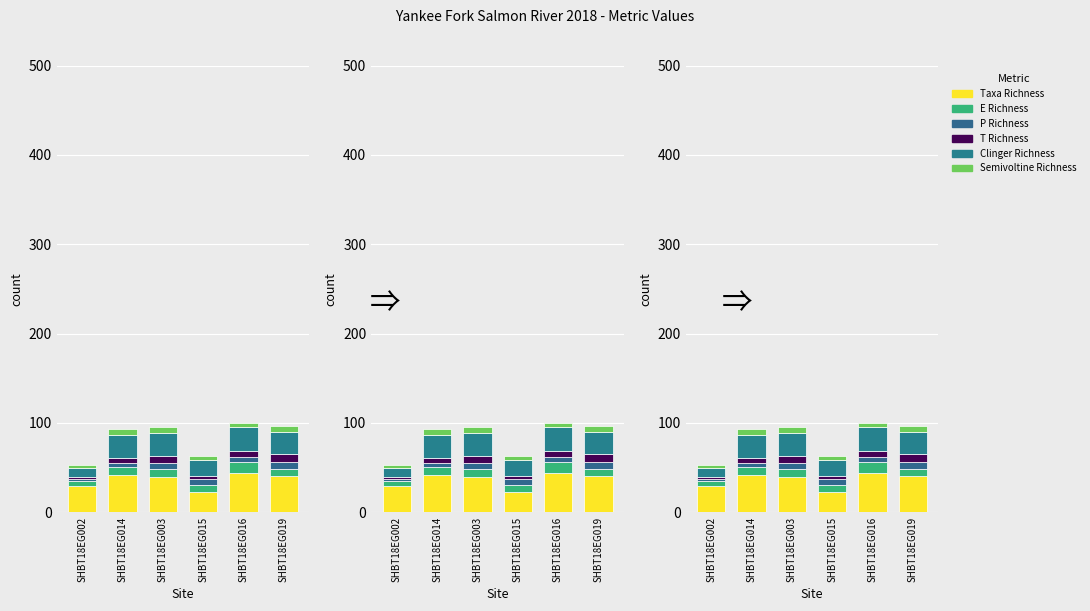

What is the label of the 2nd bar from the right?

SHBT18EG016